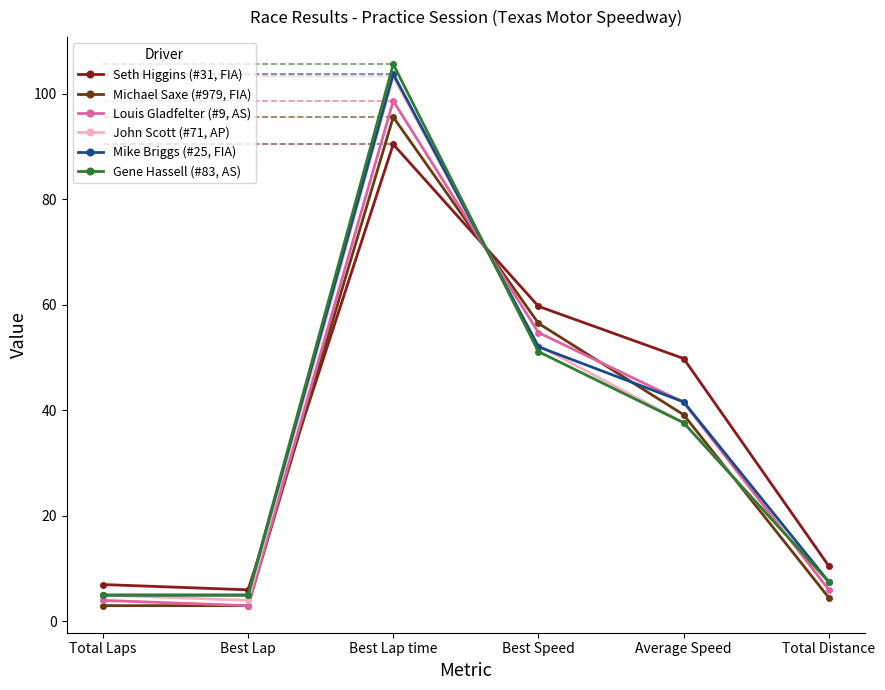

Reading left to right, transcribe all the data shown in this chart.

Seth Higgins (#31, FIA): 7.0	6.0	90.4	59.7	49.8	10.5
Michael Saxe (#979, FIA): 3.0	3.0	95.6	56.5	39.2	4.5
Louis Gladfelter (#9, AS): 4.0	3.0	98.6	54.8	41.5	6.0
John Scott (#71, AP): 5.0	4.0	103.3	52.3	37.7	7.5
Mike Briggs (#25, FIA): 5.0	5.0	103.8	52.0	41.6	7.5
Gene Hassell (#83, AS): 5.0	5.0	105.6	51.1	37.6	7.5